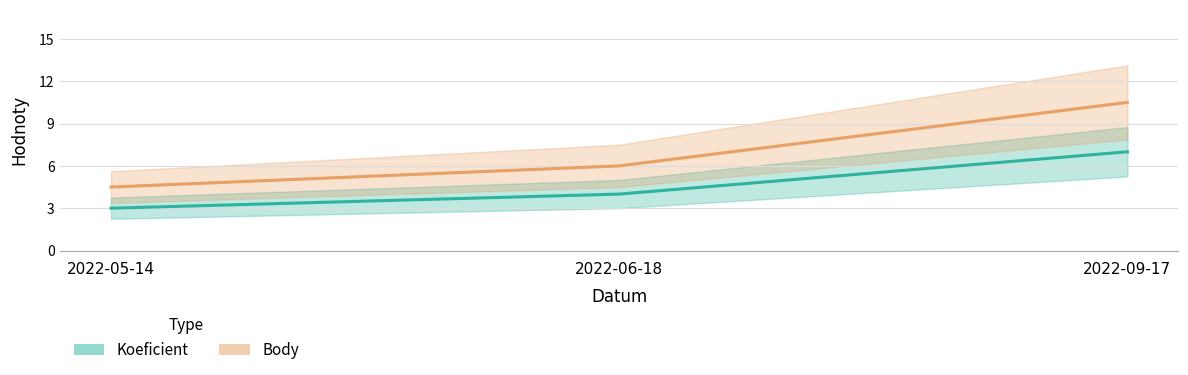

Does the chart have visible grid lines?

Yes